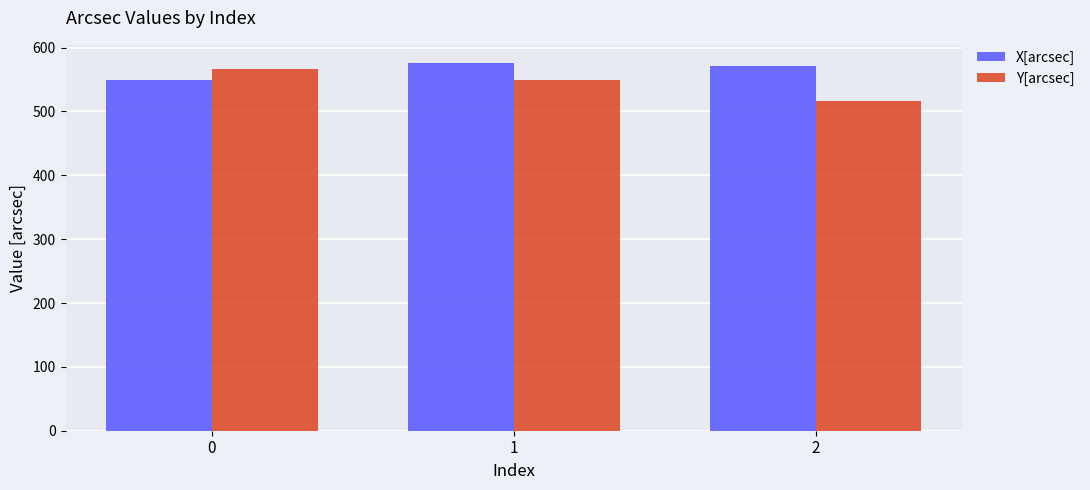

What is the minimum value for X[arcsec]?

549.9